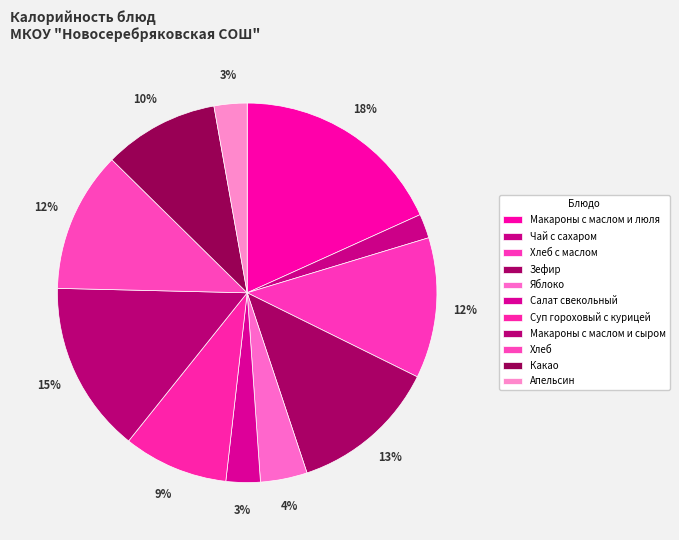

To the nearest percent, what percentage of the pie is Хлеб с маслом?

12%